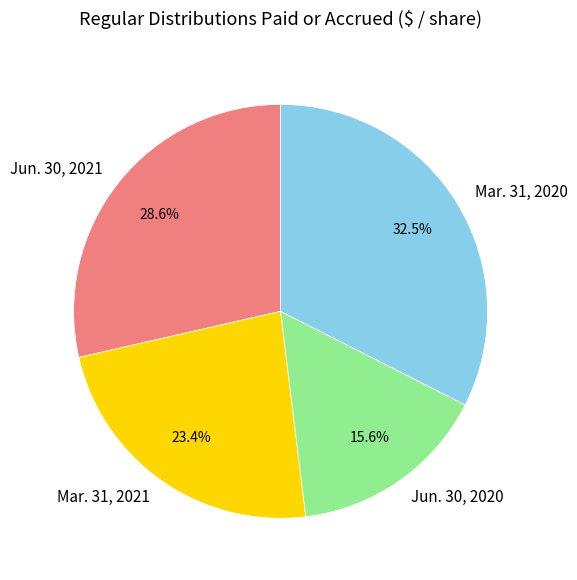

Count the number of slices in the pie.

4